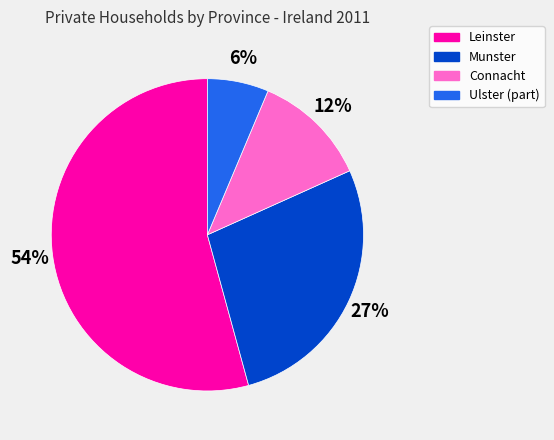

Rank the categories by value from highest to lowest.

Leinster, Munster, Connacht, Ulster (part)